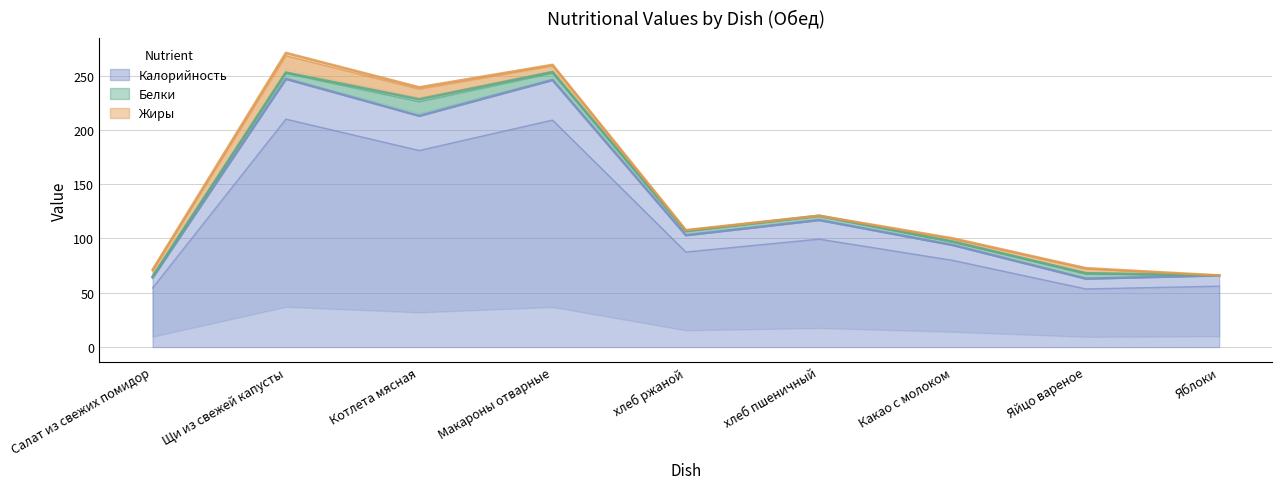

At how many categories does at least one series exceed 113?

4